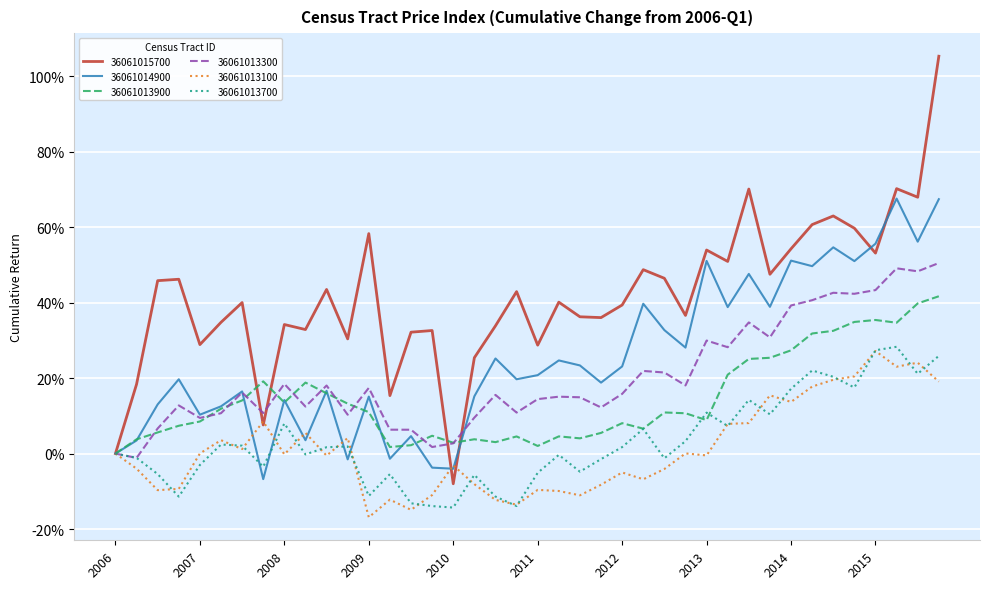

True or false: 36061014900 and 36061013300 cross at least once.

True